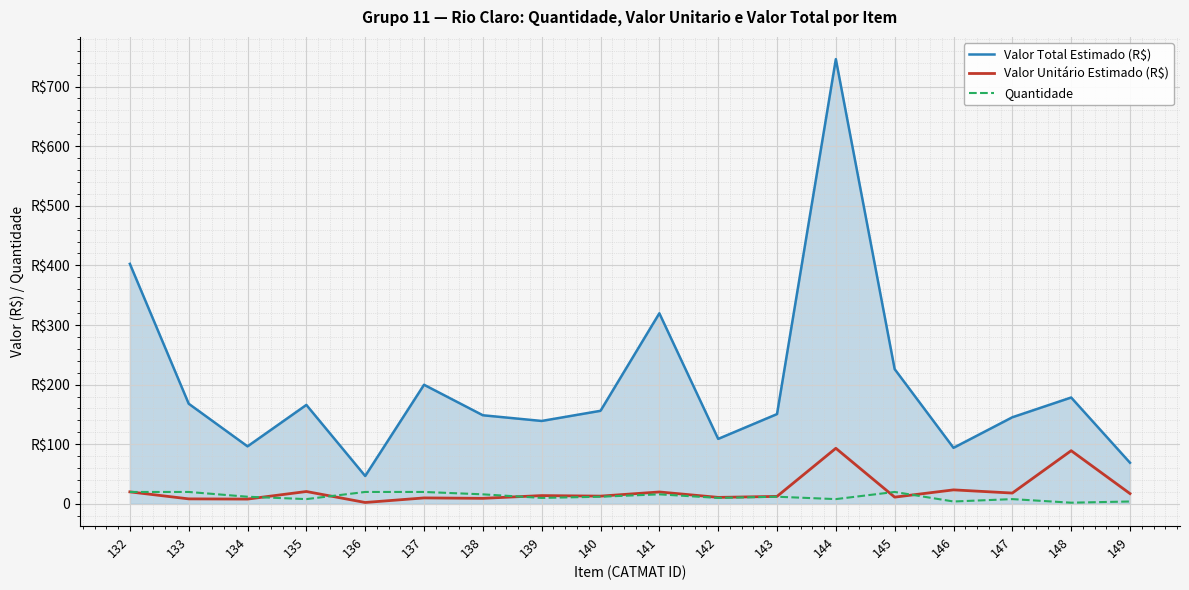

What is the difference between the maximum and minimum values in the Quantidade series?

18.0